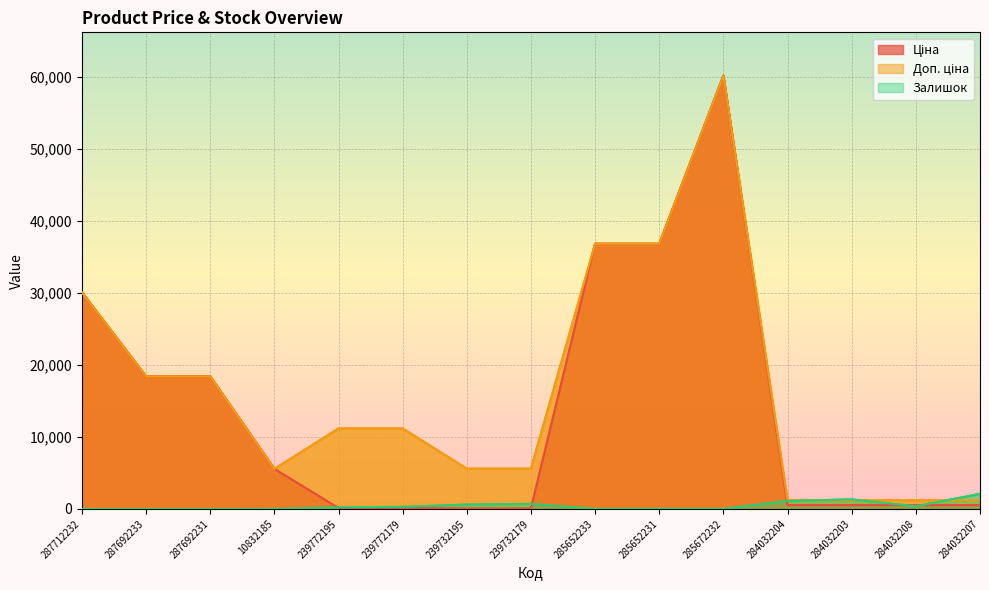

Which has a higher value, 287712232 or 239732195?

287712232